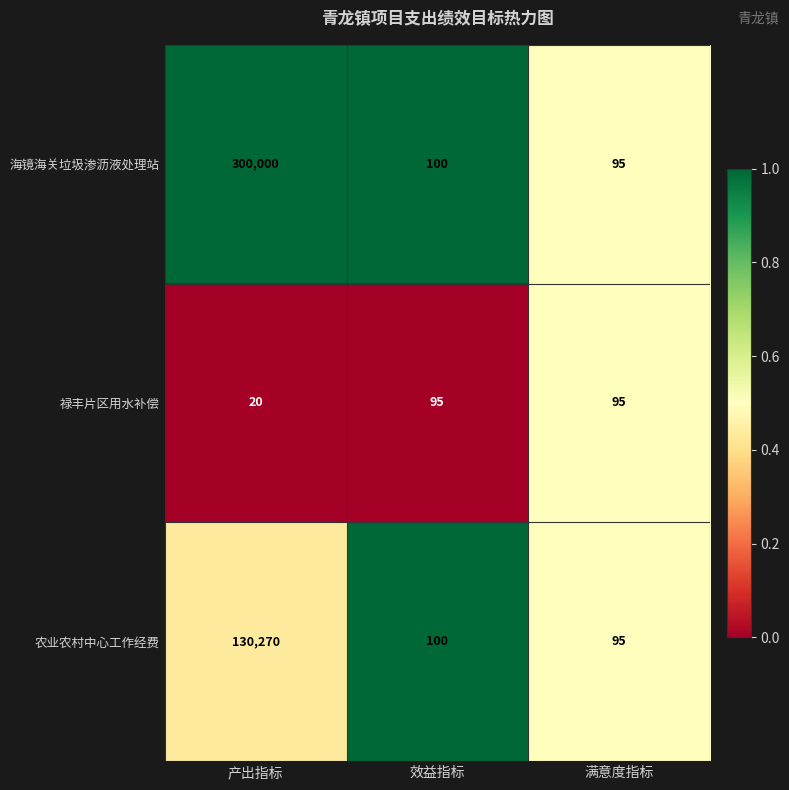

What is the spread (max minus min) of values at 产出指标?

299980